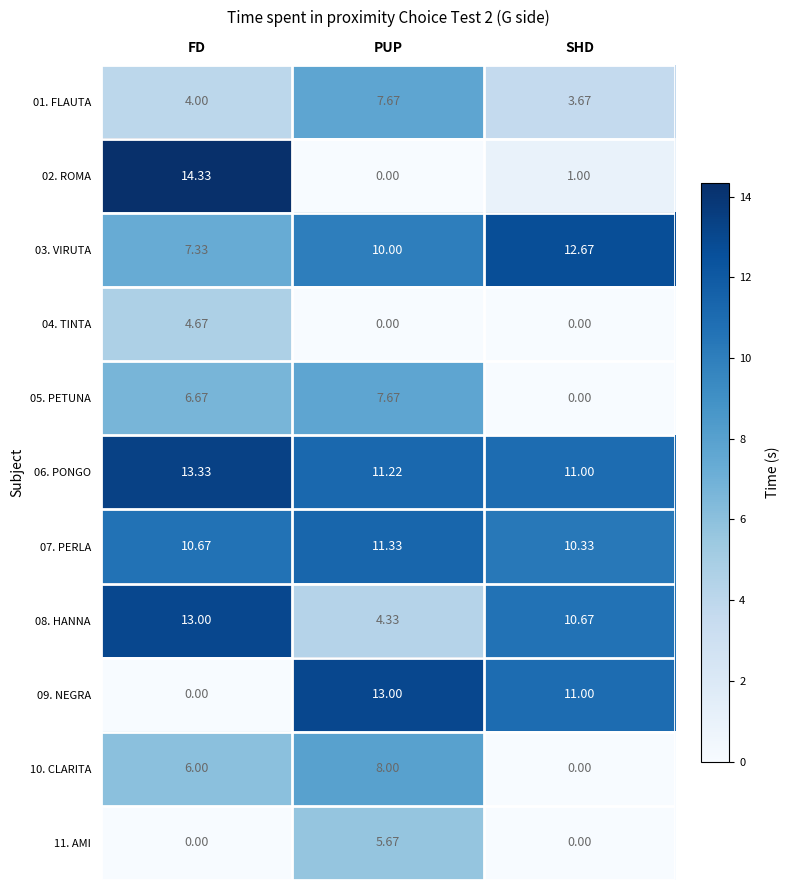

Is the value of 02. ROMA at FD greater than the value of 11. AMI at PUP?

Yes